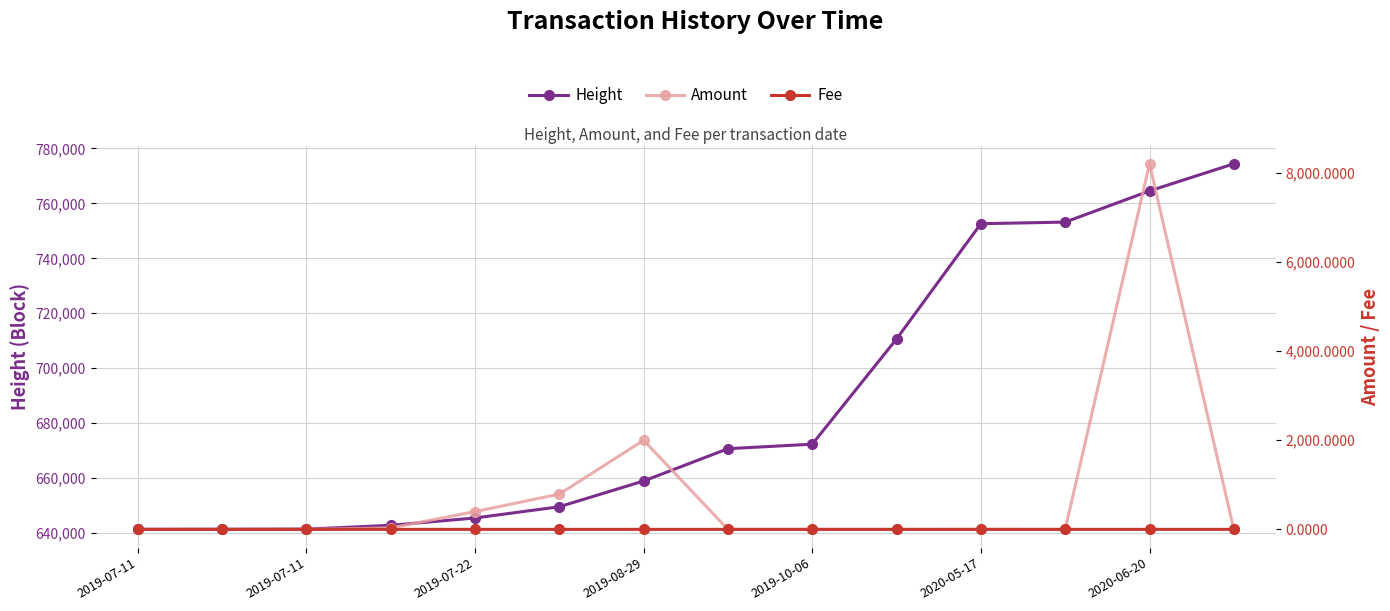

Where do Amount and Fee first cross each other?

2019-07-11 and 2019-07-11